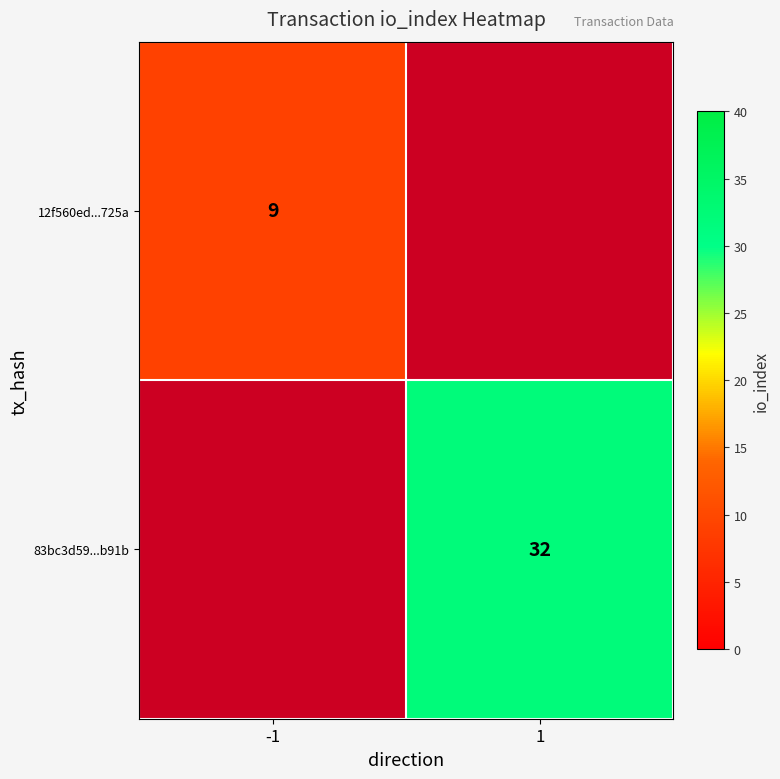

How many values in 83bc3d59...b91b are above zero?

1